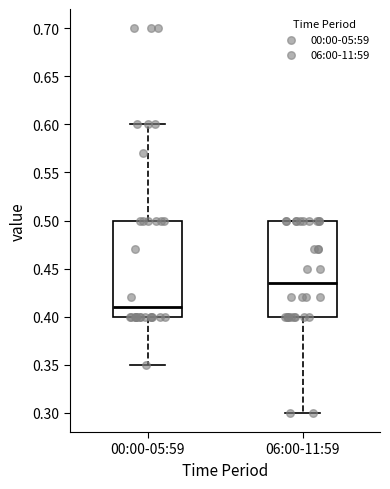

Reading left to right, transcribe this box plot: for each box, give where its median line is, the range the box spans, and where its two whiskers end, as read against the y-axis. The values are not printed on the chart, so give them approximately, as read against the axis.

00:00-05:59: median 0.410, box 0.400 to 0.500, whiskers 0.350 to 0.600
06:00-11:59: median 0.435, box 0.400 to 0.500, whiskers 0.300 to 0.500